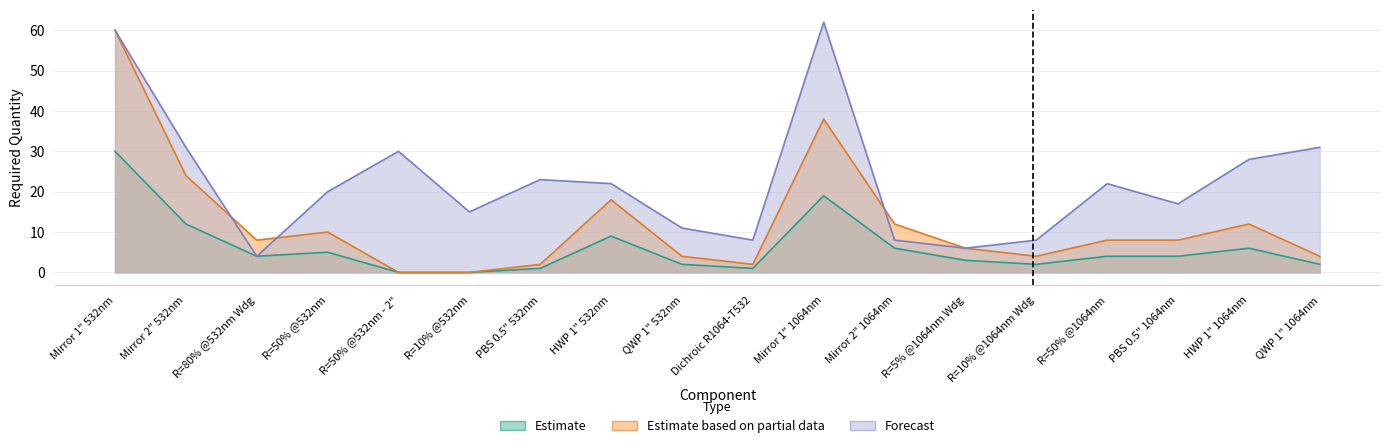

Rank the categories by Forecast value from lowest to highest.

R=80% @532nm Wdg, R=5% @1064nm Wdg, Dichroic R1064-T532, Mirror 2" 1064nm, R=10% @1064nm Wdg, QWP 1" 532nm, R=10% @532nm, PBS 0.5" 1064nm, R=50% @532nm, HWP 1" 532nm, R=50% @1064nm, PBS 0.5" 532nm, HWP 1" 1064nm, R=50% @532nm - 2", Mirror 2" 532nm, QWP 1" 1064nm, Mirror 1" 532nm, Mirror 1" 1064nm